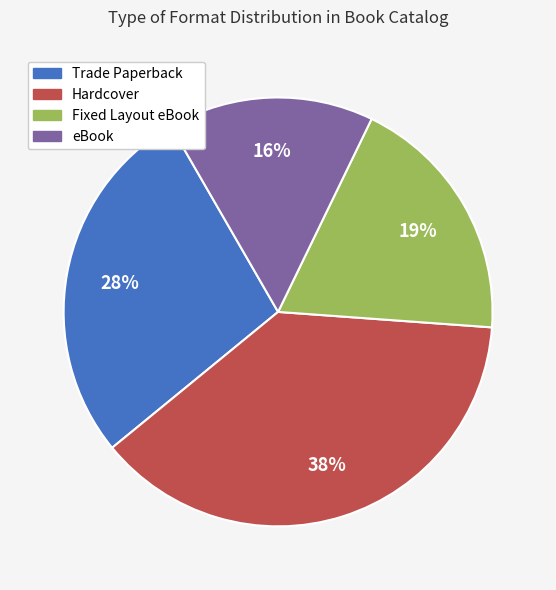

To the nearest percent, what percentage of the pie is Trade Paperback?

28%